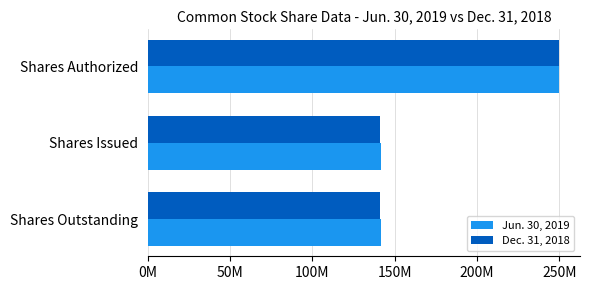

What are all the series names shown in the legend?

Jun. 30, 2019, Dec. 31, 2018